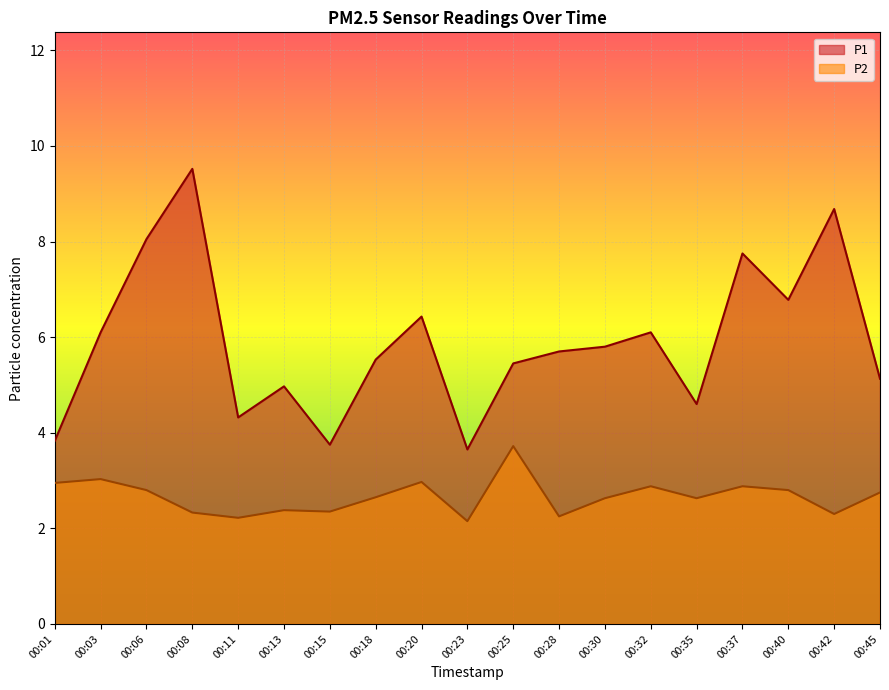

Does the chart display data point markers on the line(s)?

No